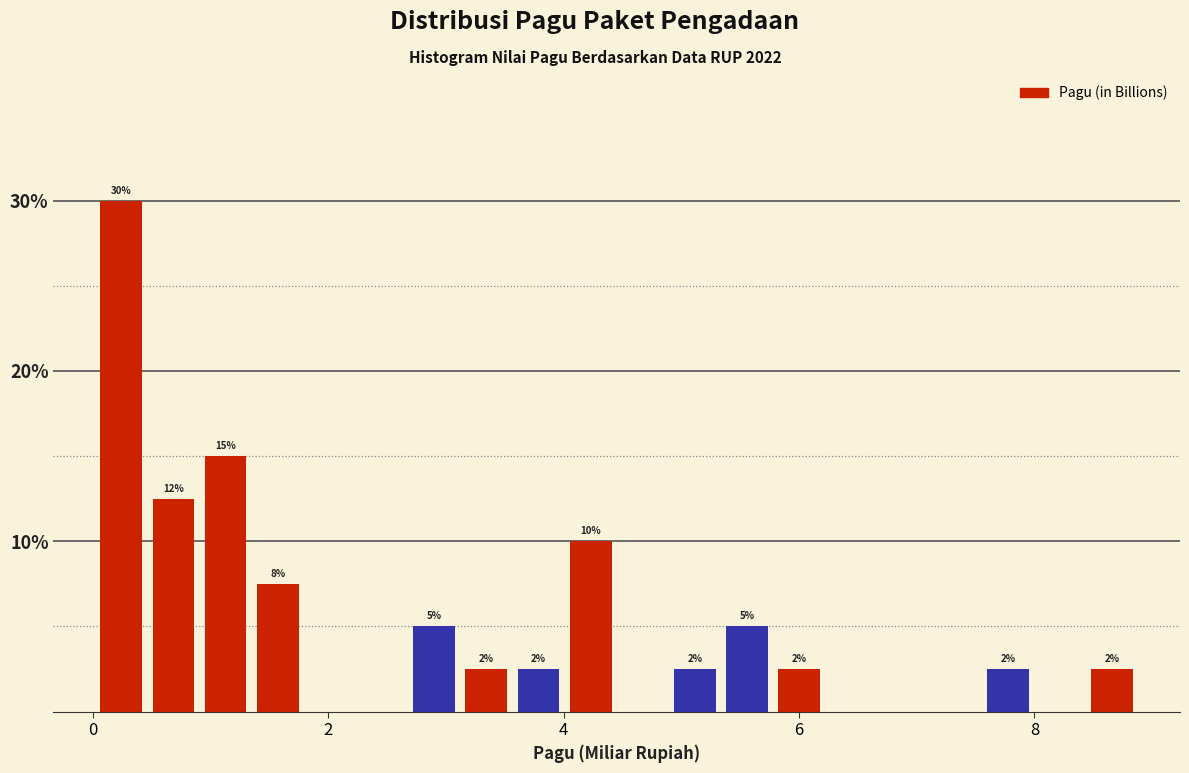

Around what value on the x-axis is the tallest bar? Give the approximate position of its centre, as read against the axis.

0.2